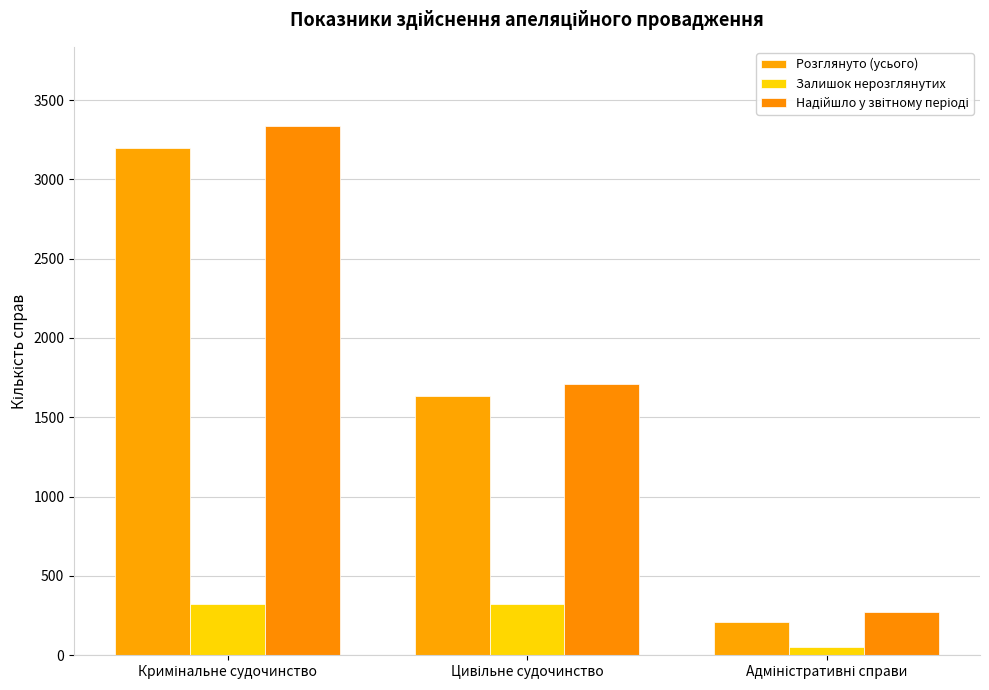

The value of Розглянуто (усього) at Кримінальне судочинство is 3200. True or false?

True